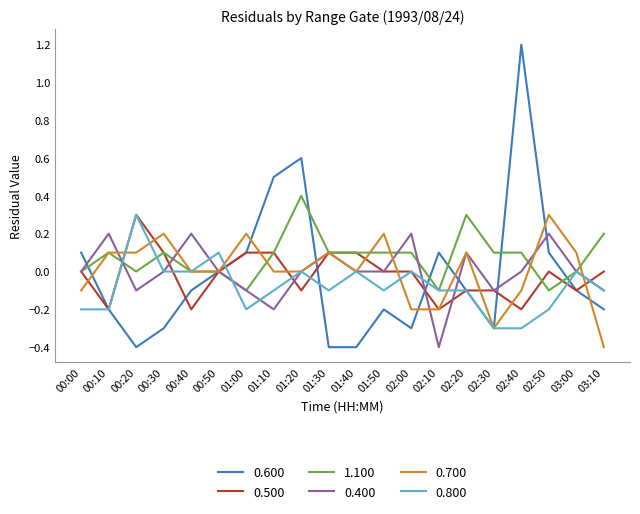

What is the sum of the 1.100 values at 01:50 and 01:20?

0.5